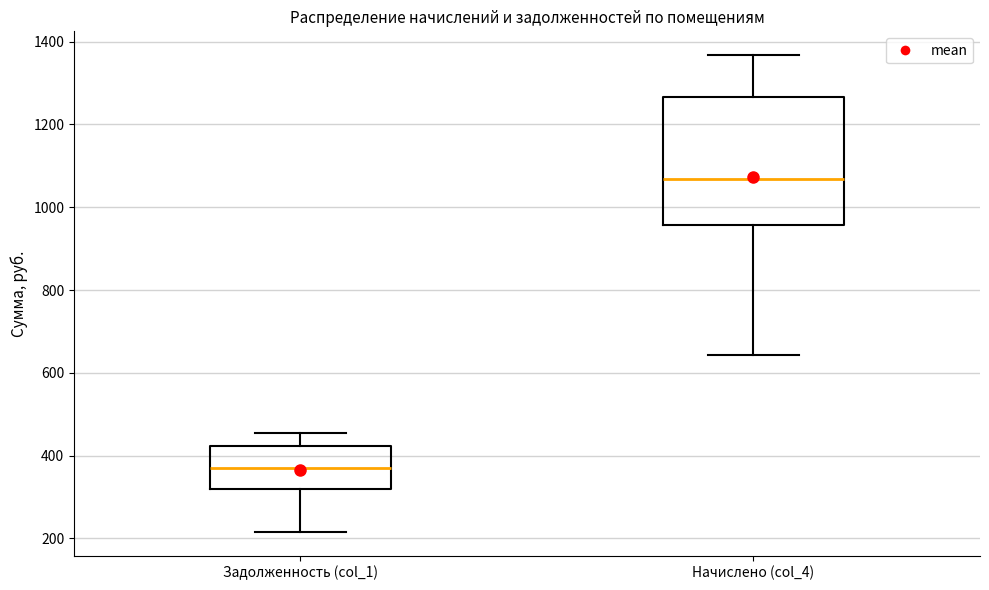

Reading left to right, read every box against the y-axis: the position of its median line, the range the box covers, and the ends of its whiskers. The values are not printed on the chart, so give them approximately, as read against the axis.

Задолженность (col_1): median 360, box 320 to 420, whiskers 220 to 460
Начислено (col_4): median 1060, box 960 to 1260, whiskers 640 to 1360